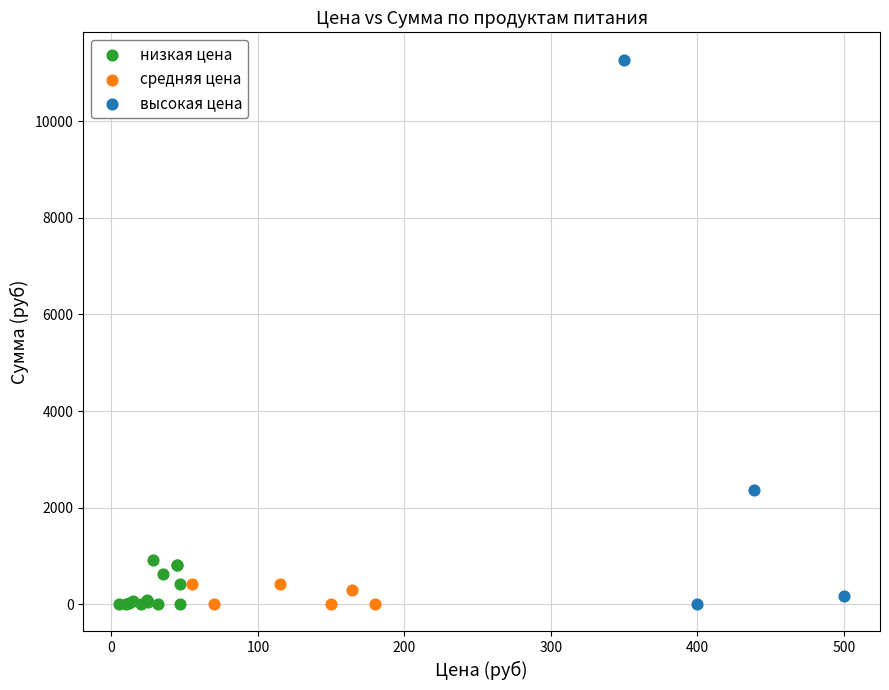

Which series contains the highest Y value?

высокая цена